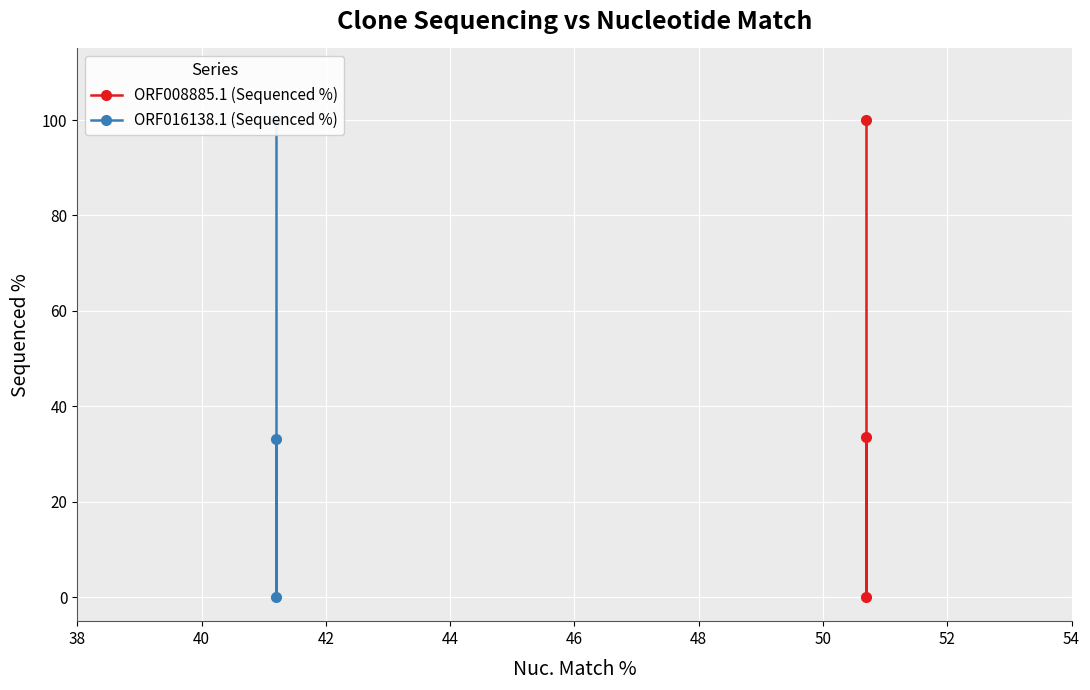

What is the greatest value displayed?

100.0